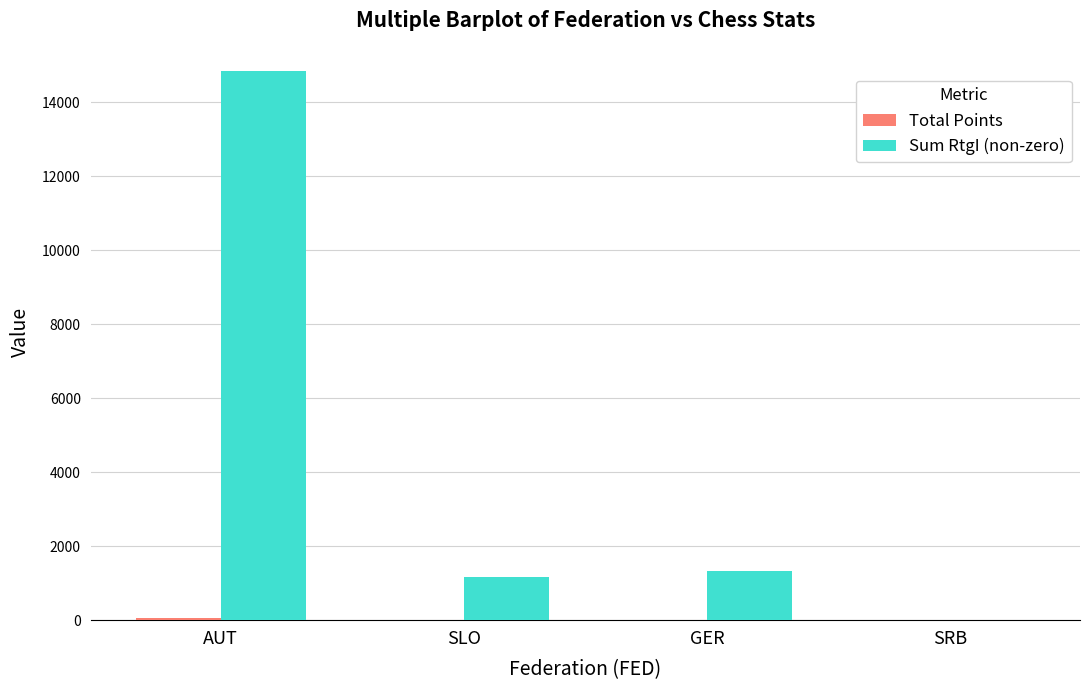

True or false: Sum RtgI (non-zero) has a value of 1180.0 at SLO.

True